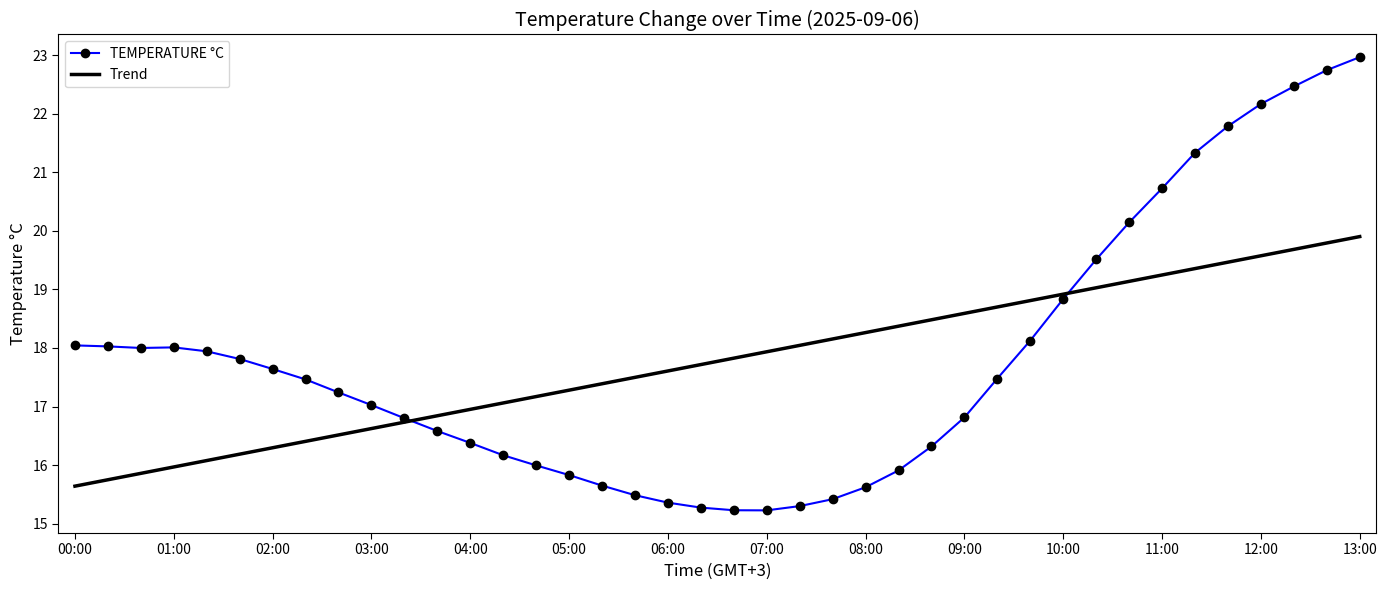

Rank the series by their maximum value, from highest to lowest.

TEMPERATURE °C, Trend